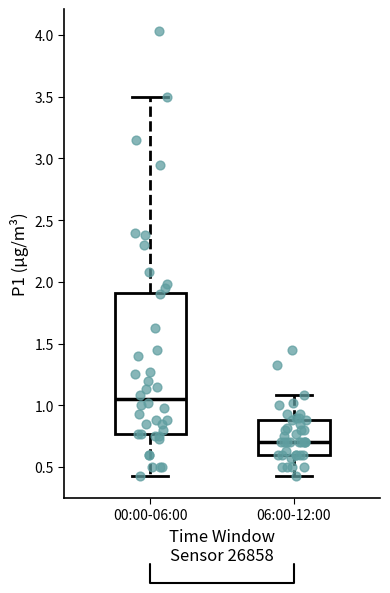

Which box's median line is the lowest?

06:00-12:00